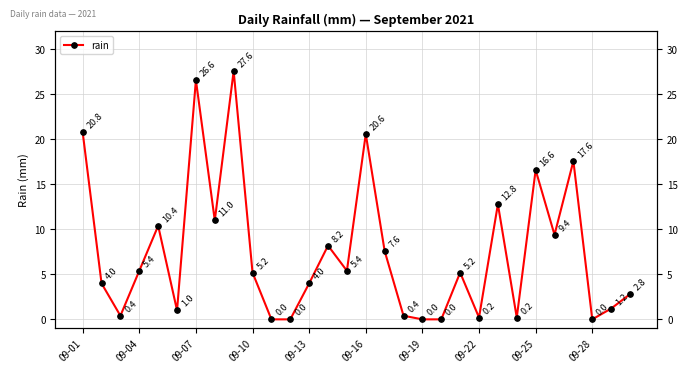

Is it true that the value at 23 is 0.2?

True